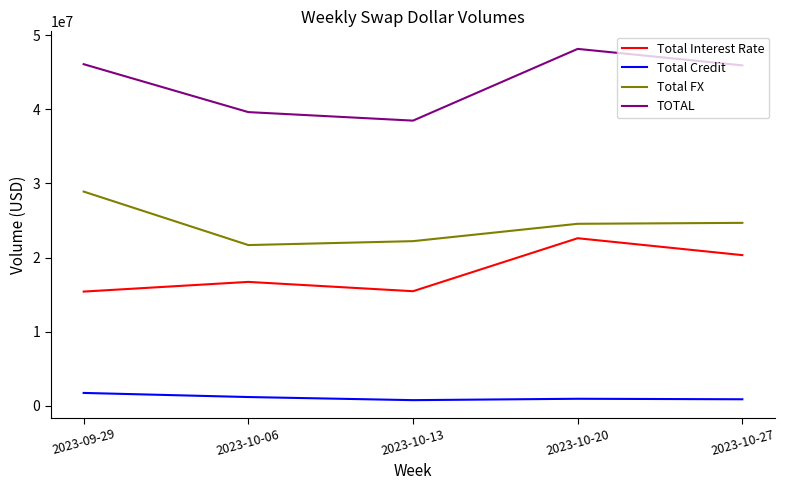

How many lines are shown in the chart?

4